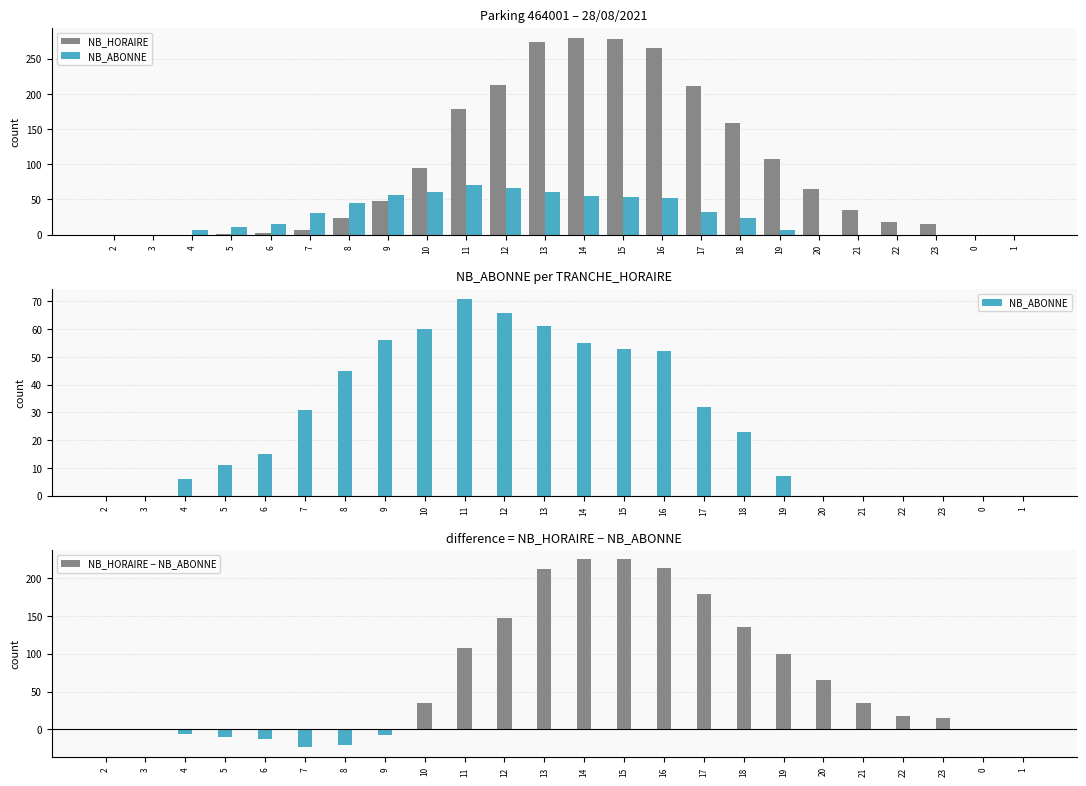

What is the minimum value shown in the chart?

-24